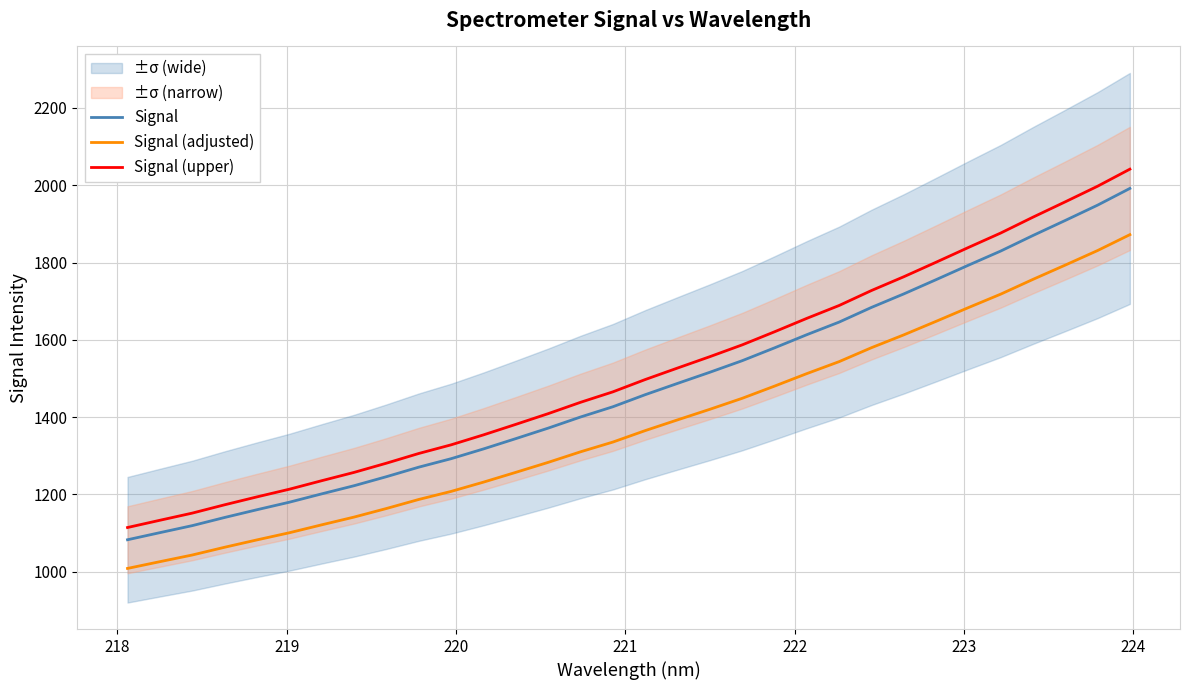

True or false: Signal (upper) and Signal (adjusted) cross at least once.

False